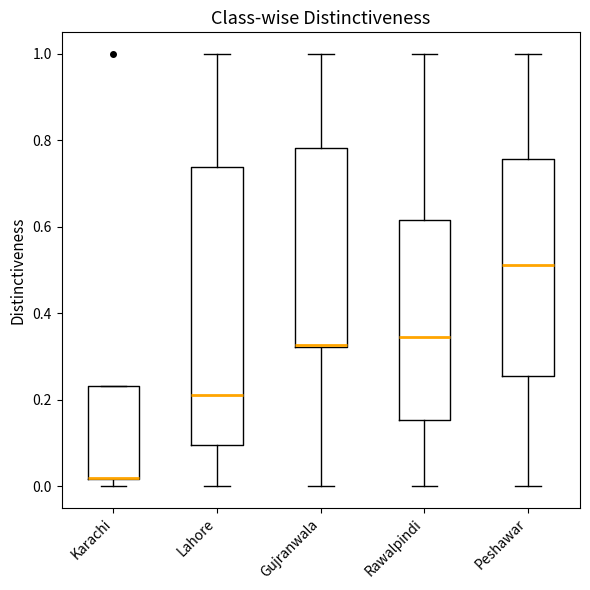

Reading left to right, transcribe this box plot: for each box, give where its median line is, the range the box spans, and where its two whiskers end, as read against the y-axis. The values are not printed on the chart, so give them approximately, as read against the axis.

Karachi: median 0.02 (drawn on the box's lower edge), box 0.02 to 0.24, whiskers 0.00 to 0.24
Lahore: median 0.22, box 0.10 to 0.74, whiskers 0.00 to 1.00
Gujranwala: median 0.32 (drawn on the box's lower edge), box 0.32 to 0.78, whiskers 0.00 to 1.00
Rawalpindi: median 0.34, box 0.16 to 0.62, whiskers 0.00 to 1.00
Peshawar: median 0.52, box 0.26 to 0.76, whiskers 0.00 to 1.00